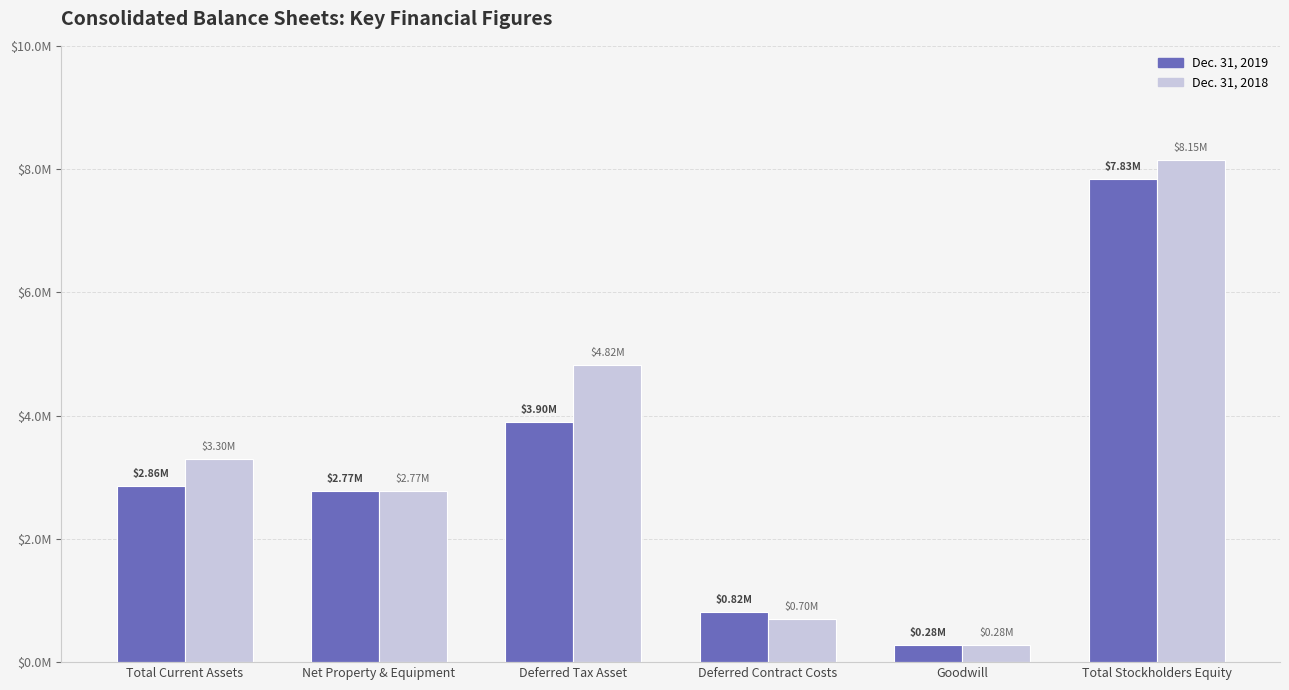

What are all the series names shown in the legend?

Dec. 31, 2019, Dec. 31, 2018